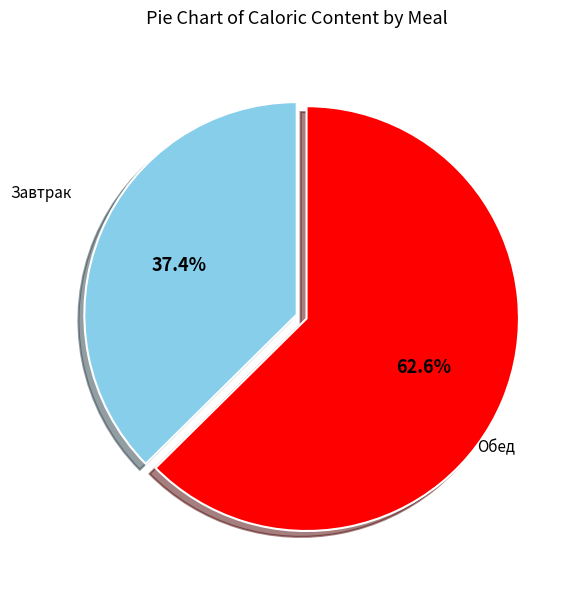

Is there a majority slice in this chart?

Yes